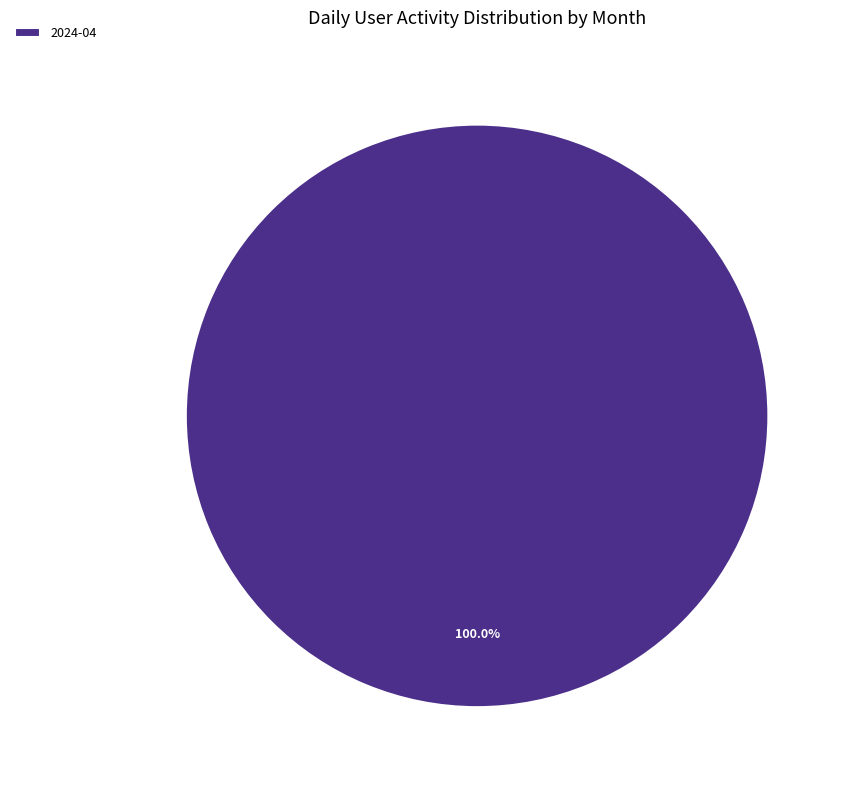

Rank the categories by value from highest to lowest.

2024-04